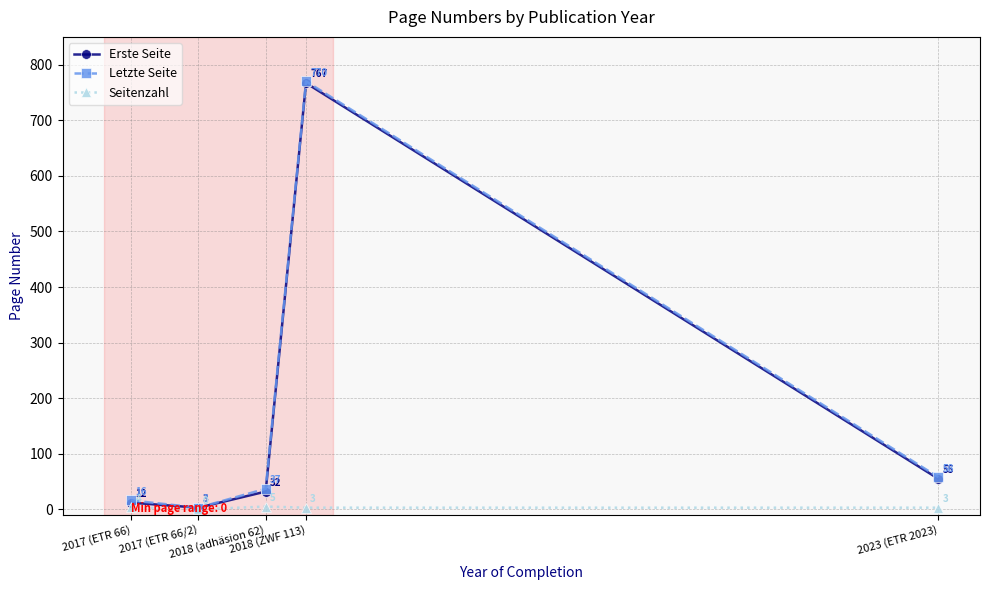

What is the difference between the maximum and minimum values in the Seitenzahl series?

5